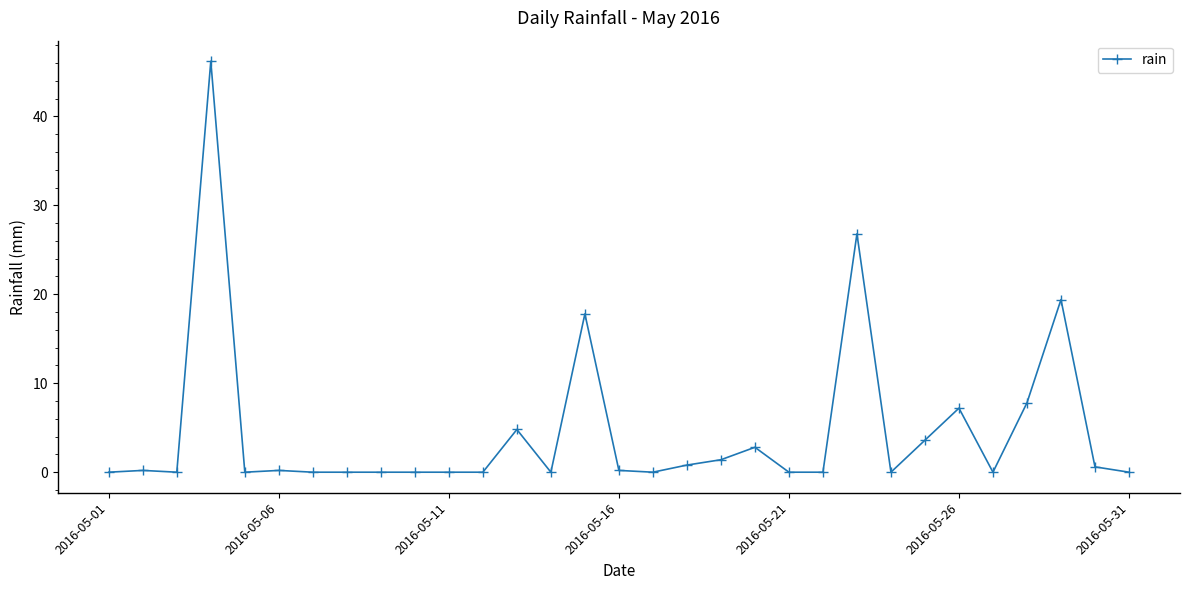

True or false: there are more than 0 points higher than both neighbors.

True